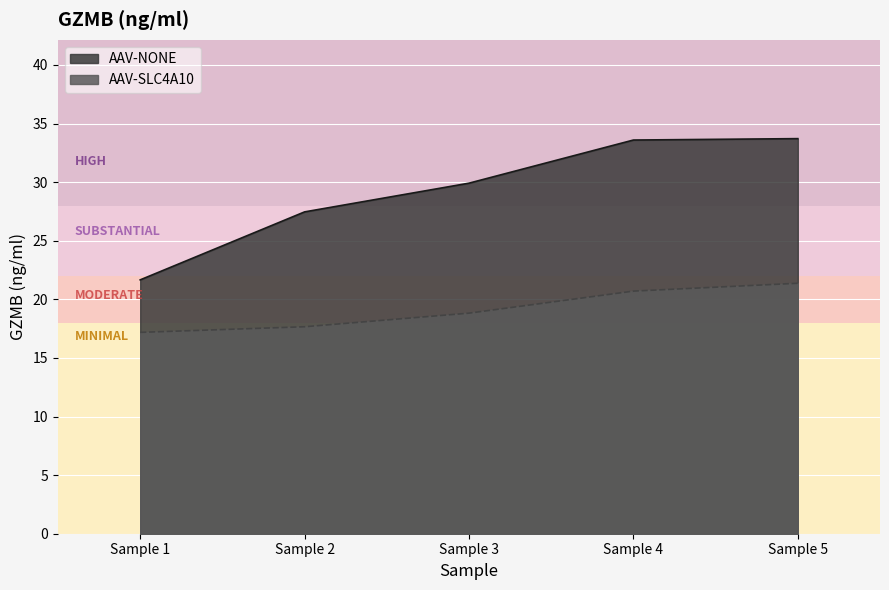

How many values in the AAV-NONE series exceed 29?

3